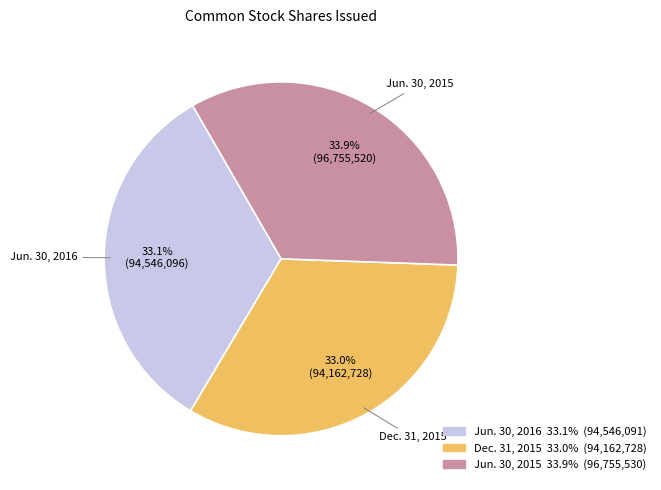

Which category has the biggest portion of the pie?

Jun. 30, 2015